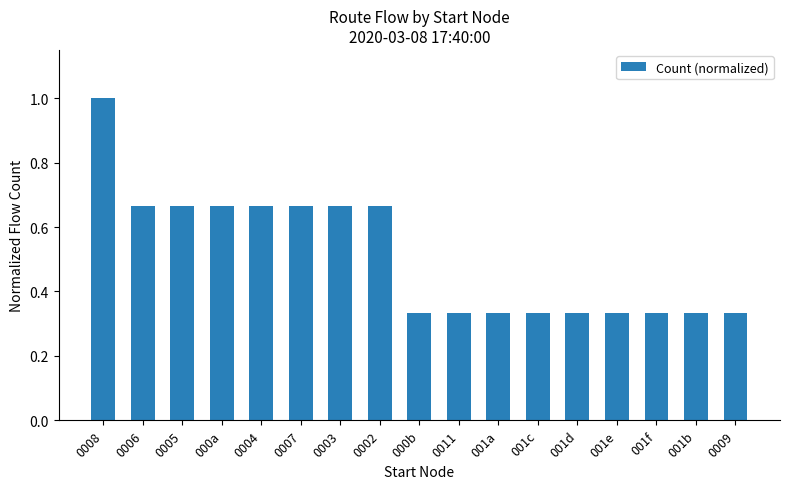

What is the label of the 10th bar from the left?

0011